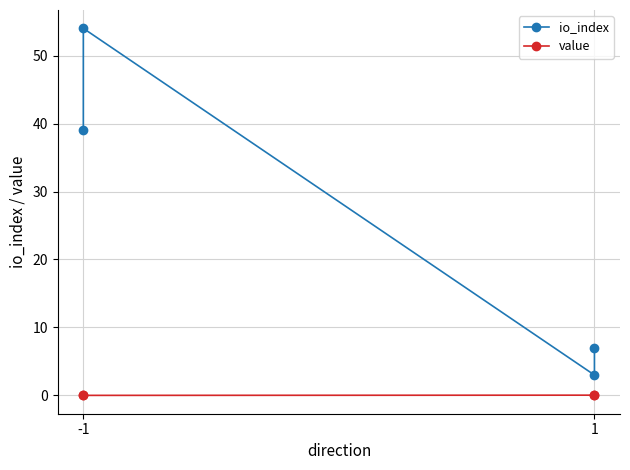

Reading left to right, transcribe all the data shown in this chart.

io_index: 39.0	54.0	3.0	7.0
value: 0.0	0.0	0.0	0.0